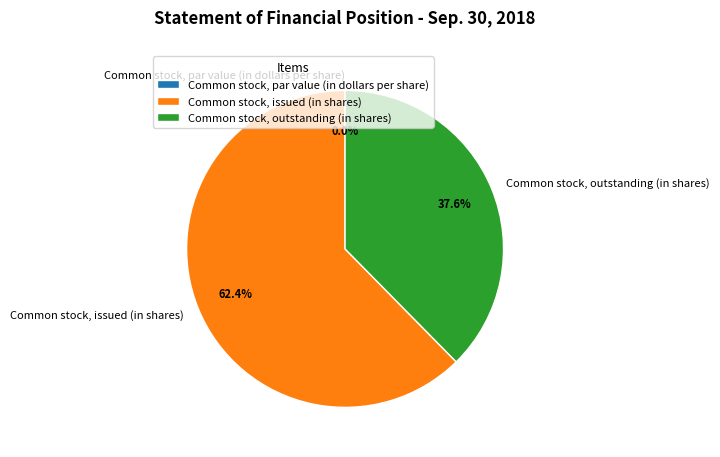

What is the largest slice in the pie chart?

Common stock, issued (in shares)